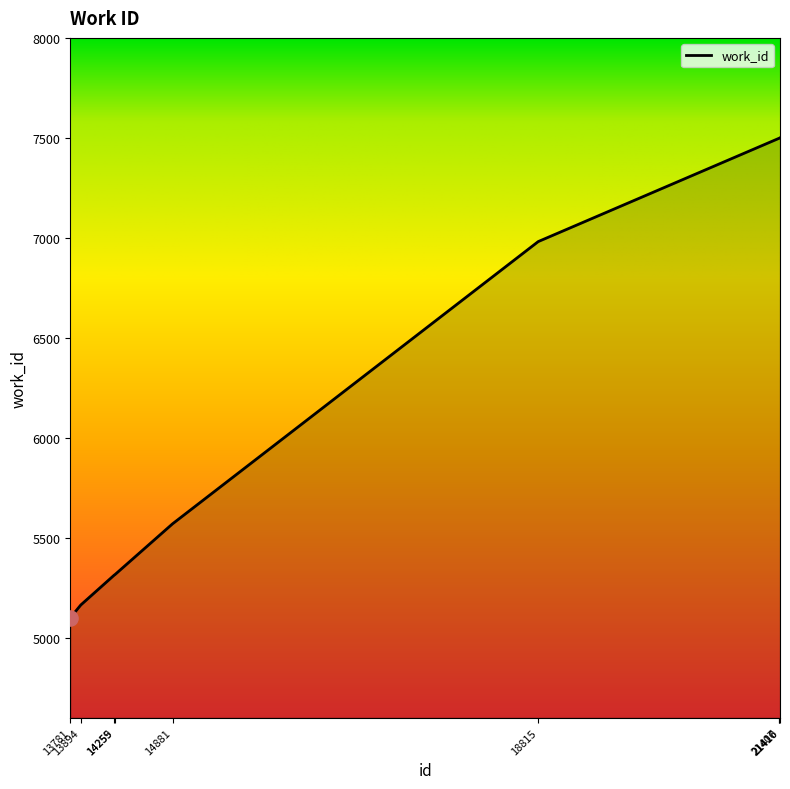

What is the ratio of the value at 14255 to the value at 14259?

1.0